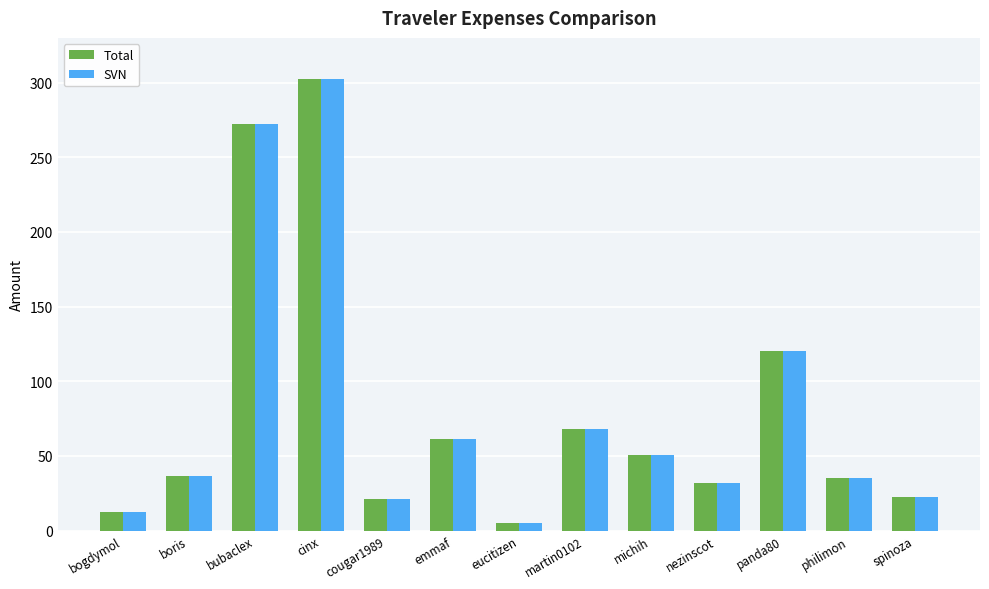

Which category has the lowest value in the Total series?

eucitizen